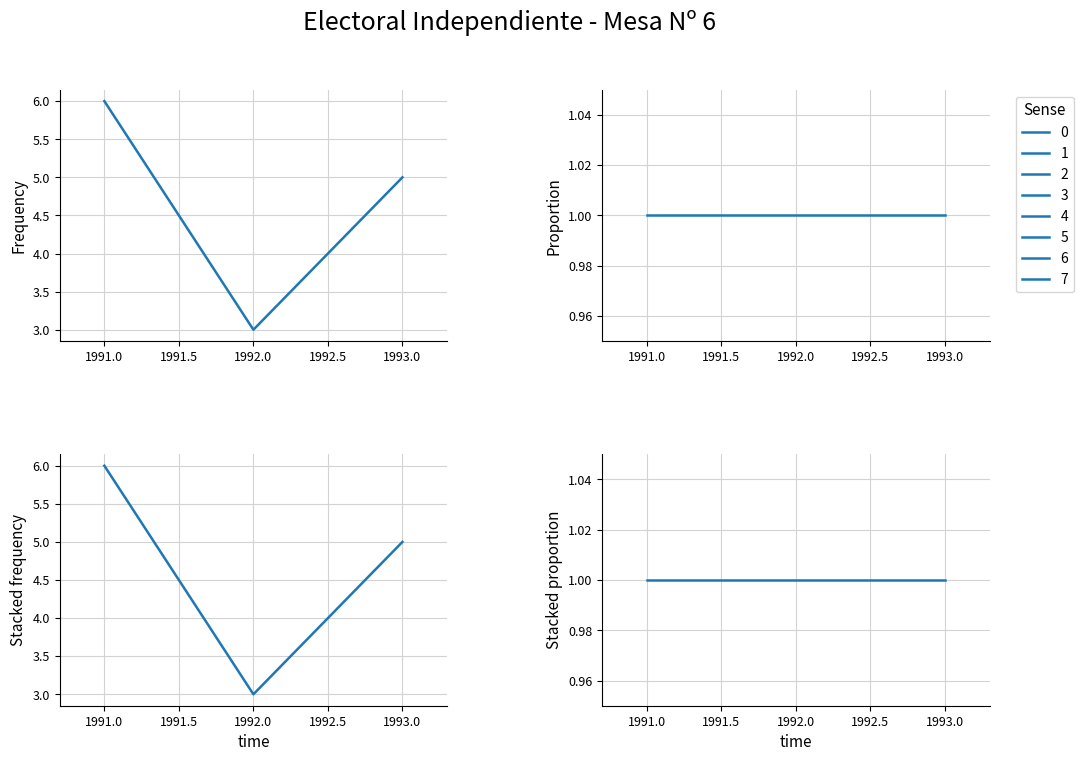

What value does the Proportion series have at 1992.0?

1